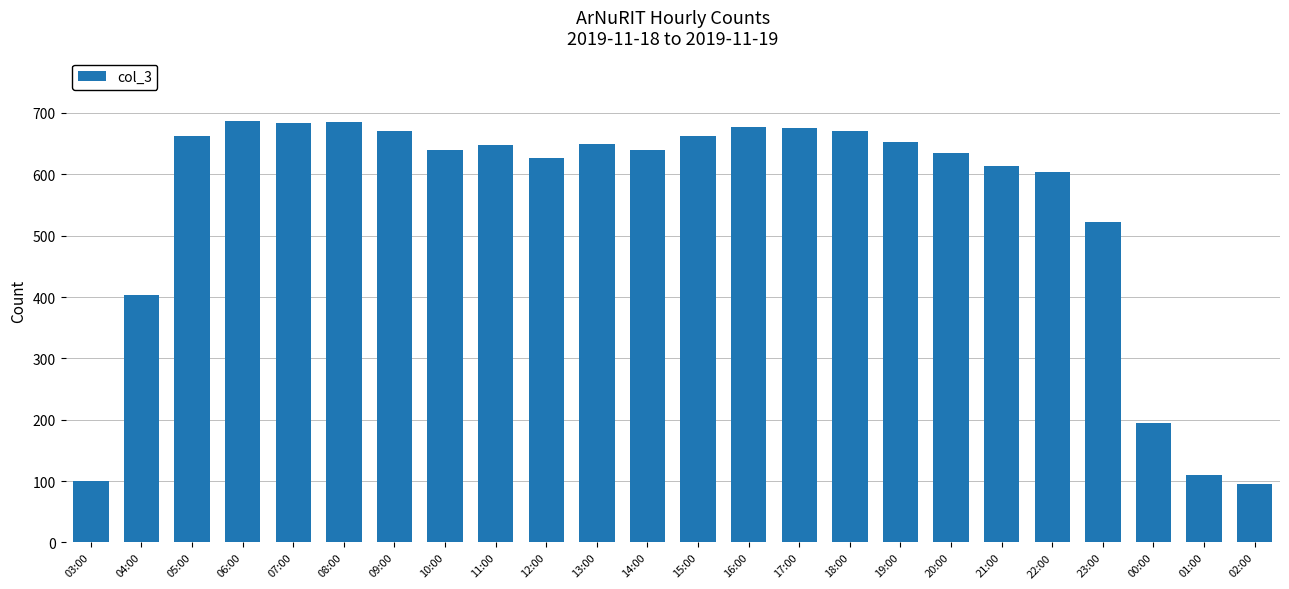

Between 17:00 and 02:00, which is larger?

17:00